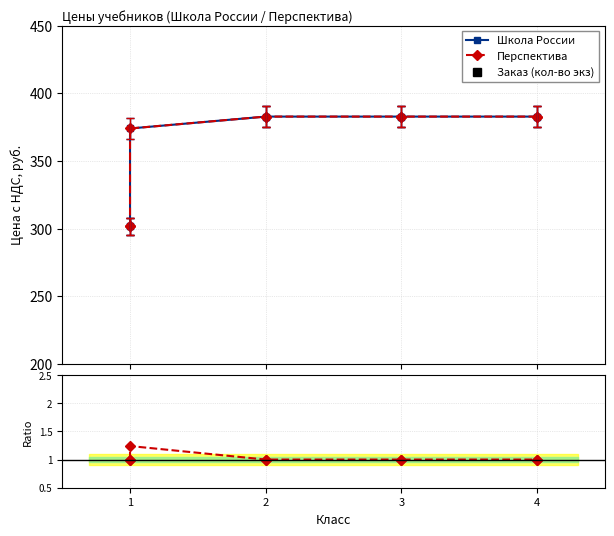

True or false: Заказ (кол-во экз) and Цена с НДС, руб. intersect in this chart.

False